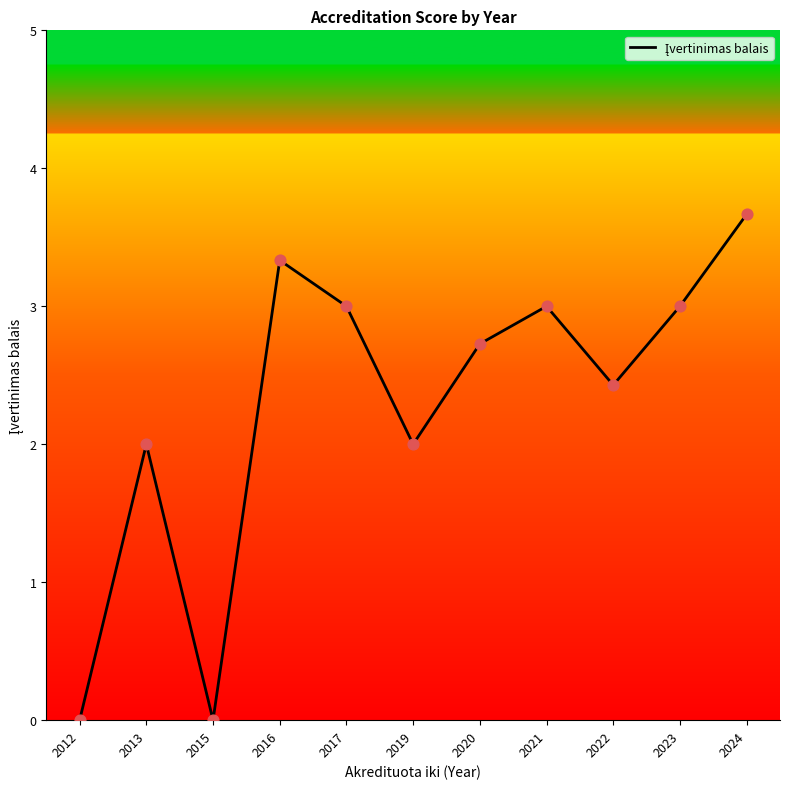

Approximately how many times larger is the value at 2021 compared to 2017?

1.0